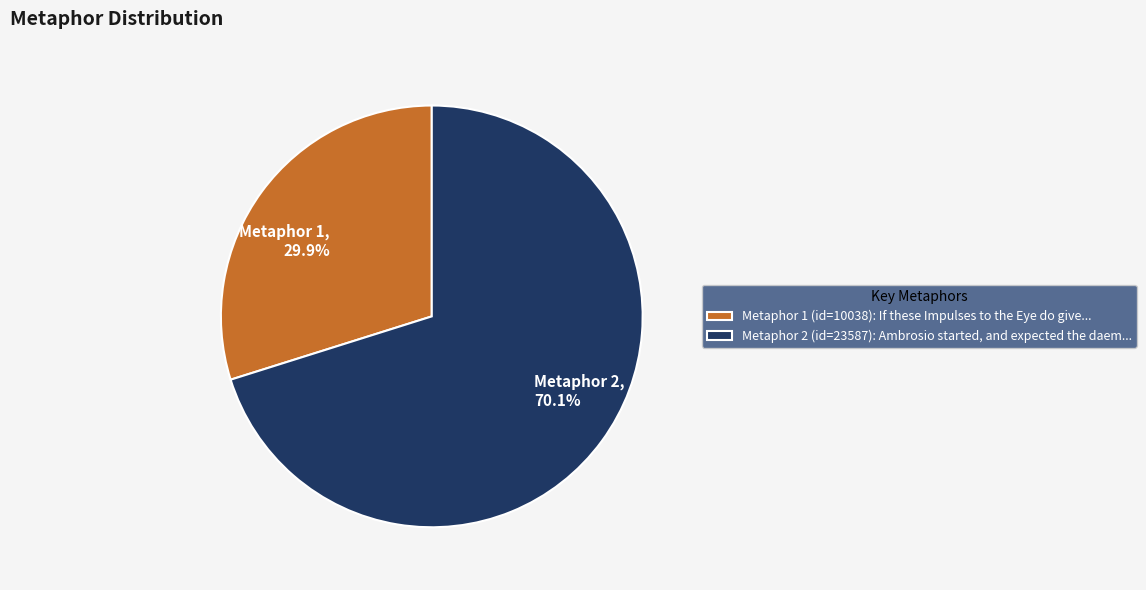

Does Metaphor 1 represent more than half of the total?

No